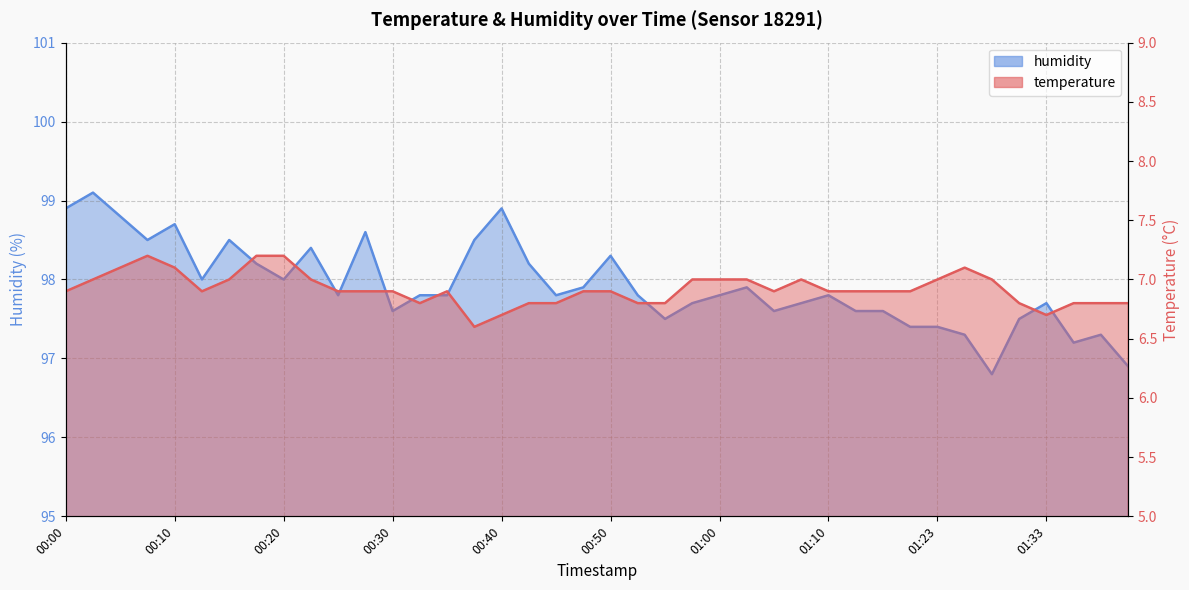

Which series has the largest range (max minus min)?

humidity